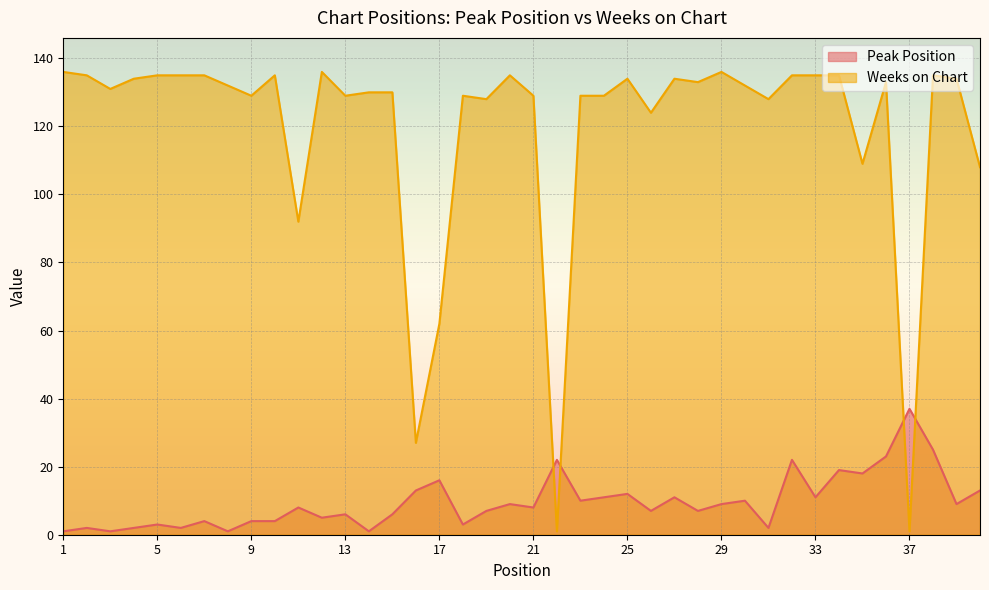

Reading left to right, transcribe all the data shown in this chart.

Peak Position: 1=1	2=2	3=1	4=2	5=3	6=2	7=4	8=1	9=4	10=4	11=8	12=5	13=6	14=1	15=6	16=13	17=16	18=3	19=7	20=9	21=8	22=22	23=10	24=11	25=12	26=7	27=11	28=7	29=9	30=10	31=2	32=22	33=11	34=19	35=18	36=23	37=37	38=25	39=9	40=13
Weeks on Chart: 1=136	2=135	3=131	4=134	5=135	6=135	7=135	8=132	9=129	10=135	11=92	12=136	13=129	14=130	15=130	16=27	17=62	18=129	19=128	20=135	21=129	22=1	23=129	24=129	25=134	26=124	27=134	28=133	29=136	30=132	31=128	32=135	33=135	34=135	35=109	36=133	37=1	38=135	39=134	40=108